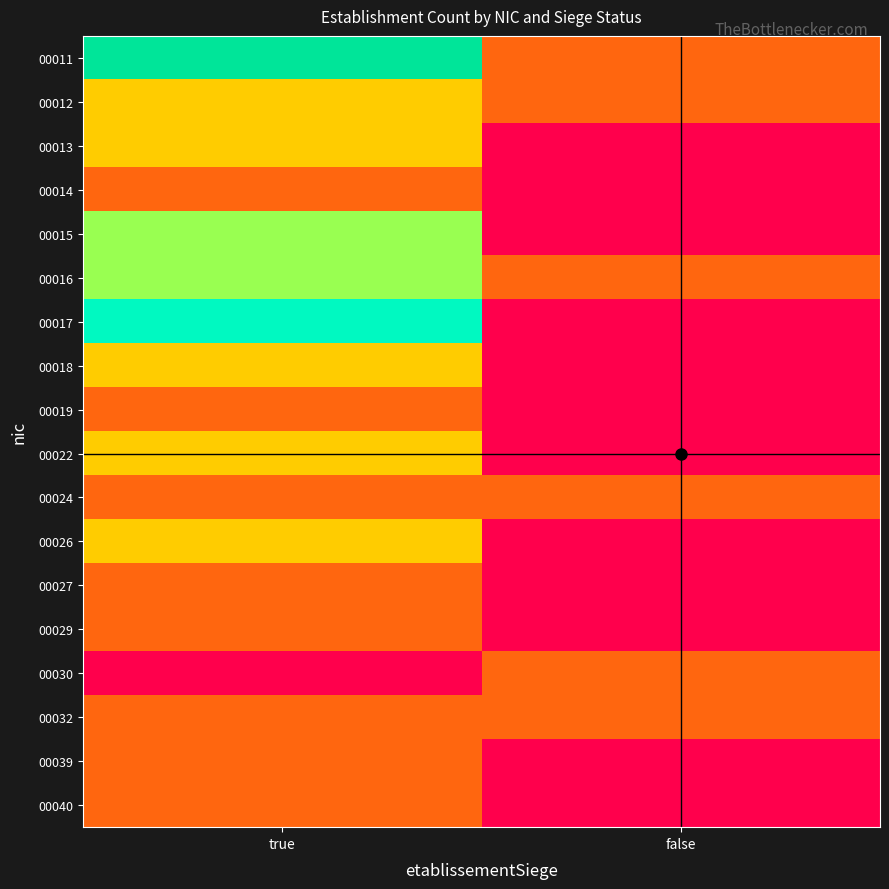

What is the maximum value shown in the chart?

5